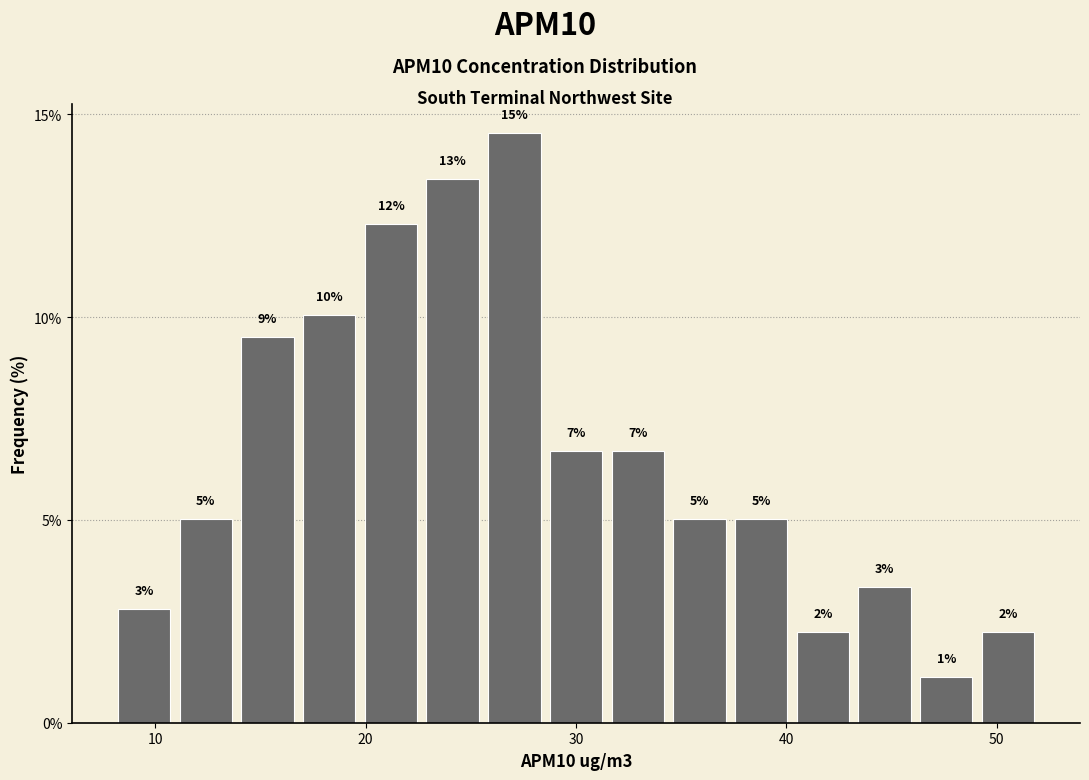

Read against the x-axis, roughly where is the centre of the tallest bar?

27